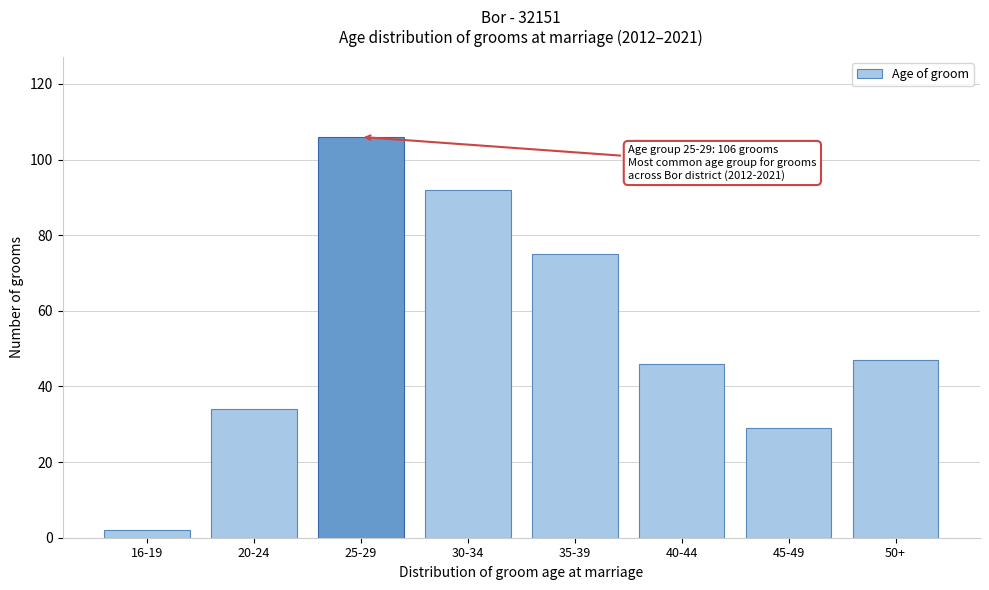

Reading left to right, extract all data points from this chart.

16-19=2	20-24=34	25-29=106	30-34=92	35-39=75	40-44=46	45-49=29	50+=47